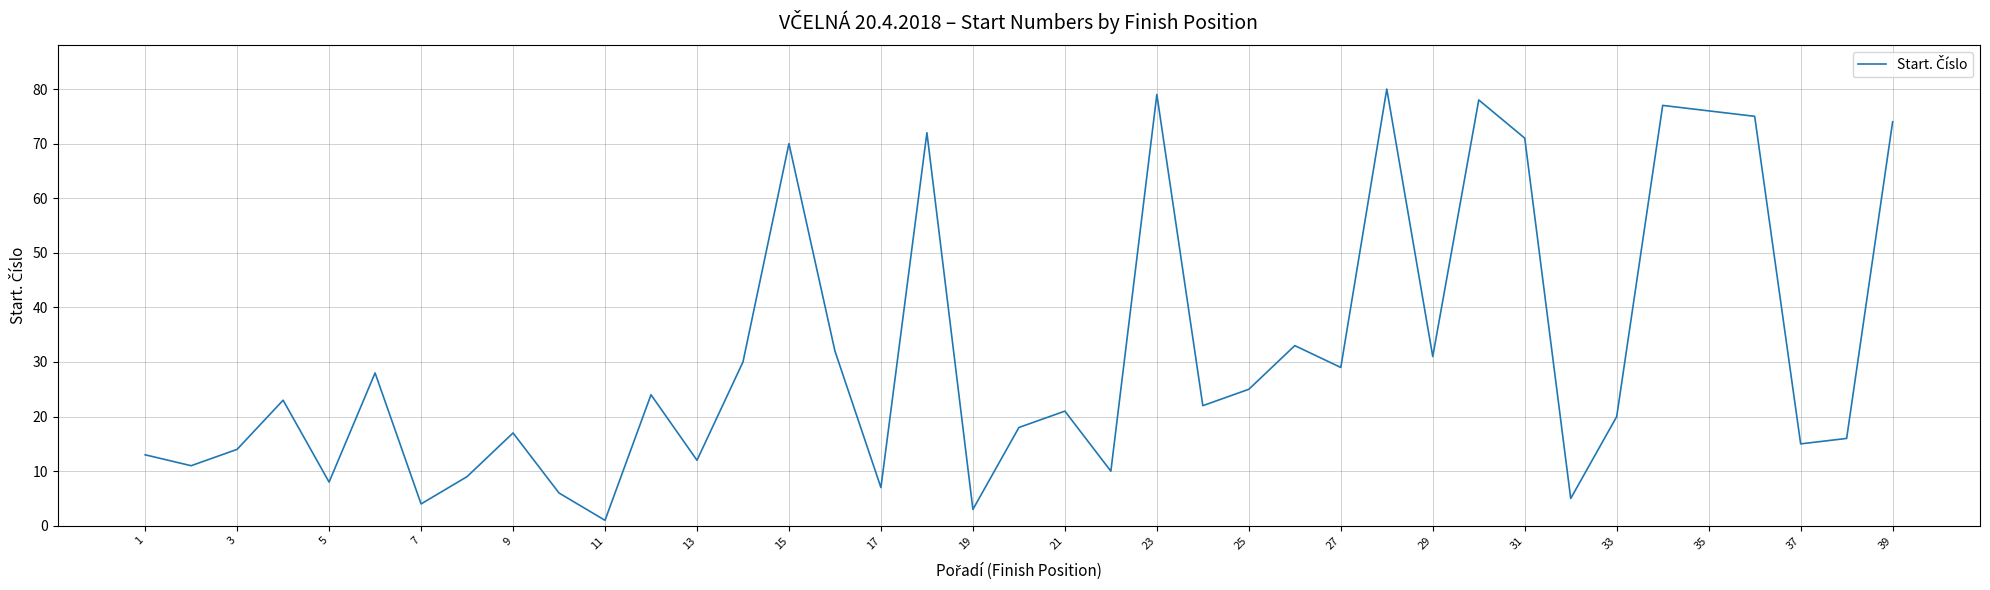

What is the difference between the second highest and second lowest values?

76